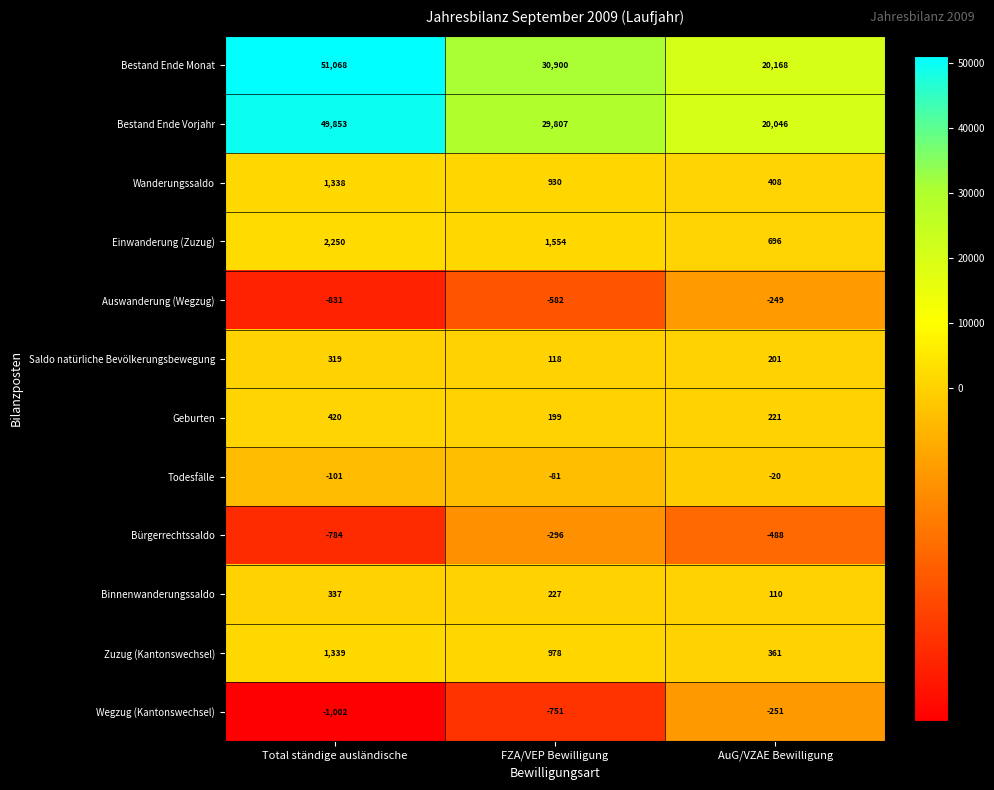

Is it true that Einwanderung (Zuzug) equals 673 at Total ständige ausländische?

False